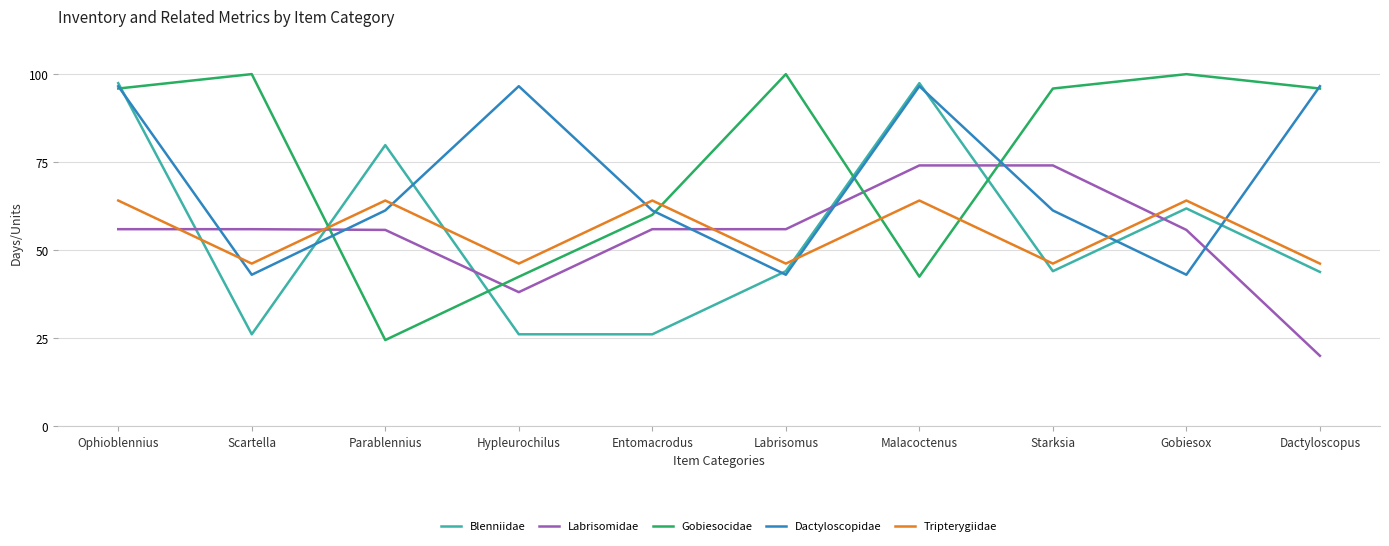

What is the difference between the second highest and second lowest values in the Labrisomidae series?

36.0